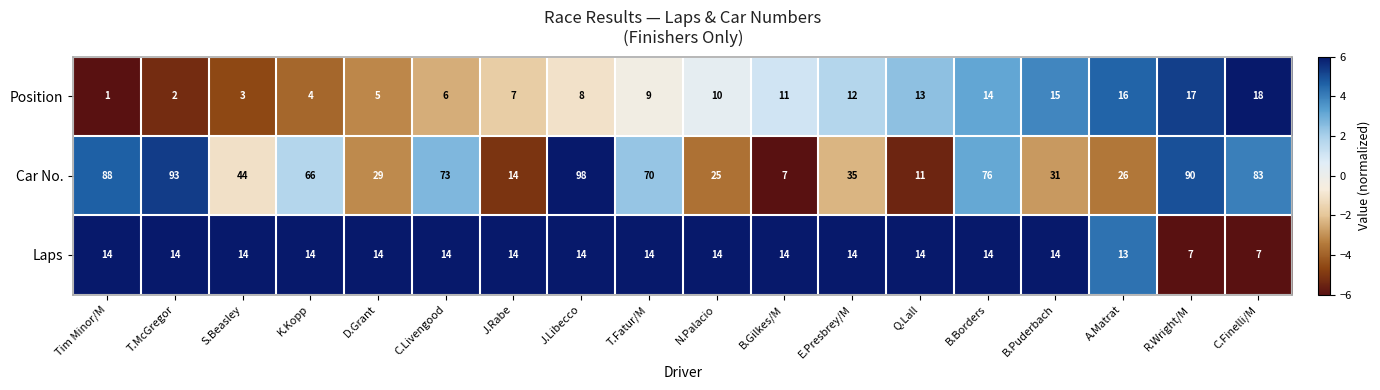

The value of Car No. at B.Puderbach is 31. True or false?

True